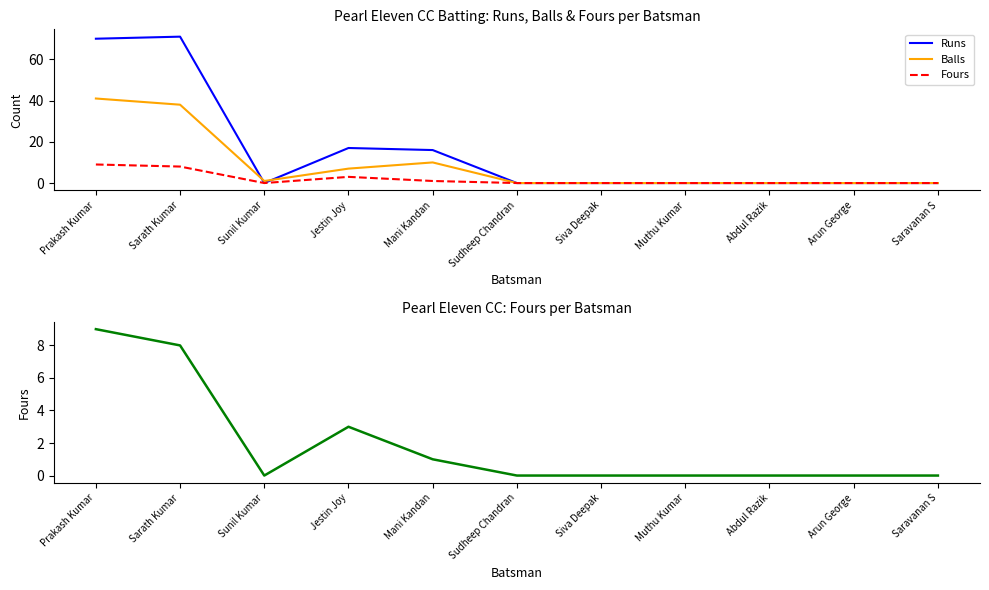

What is the difference between the maximum and minimum values in the Runs series?

71